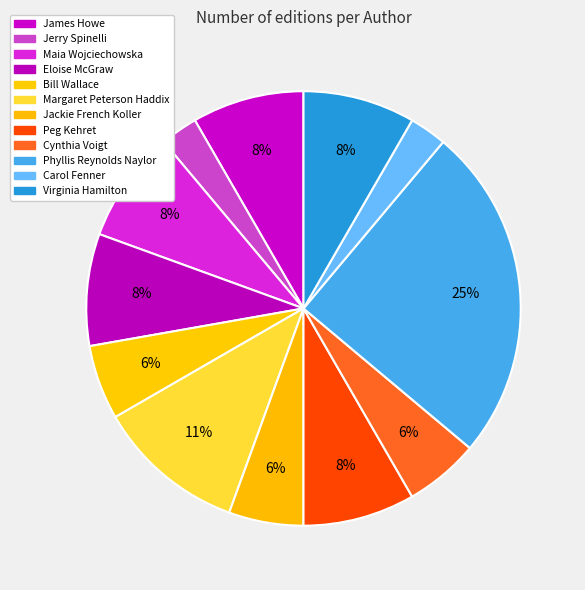

Which category has the smallest portion of the pie?

Jerry Spinelli